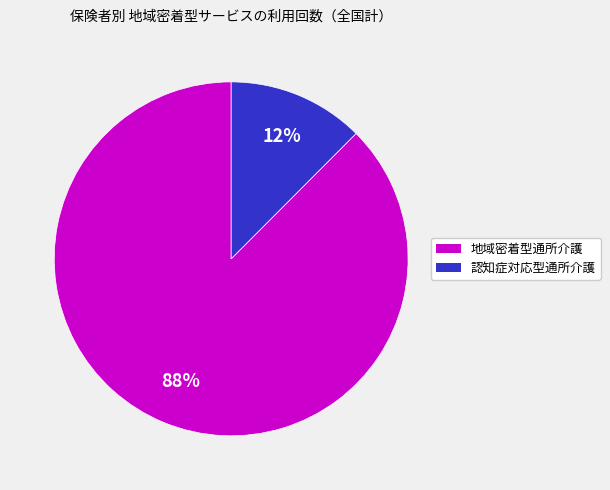

What is the largest slice in the pie chart?

地域密着型通所介護